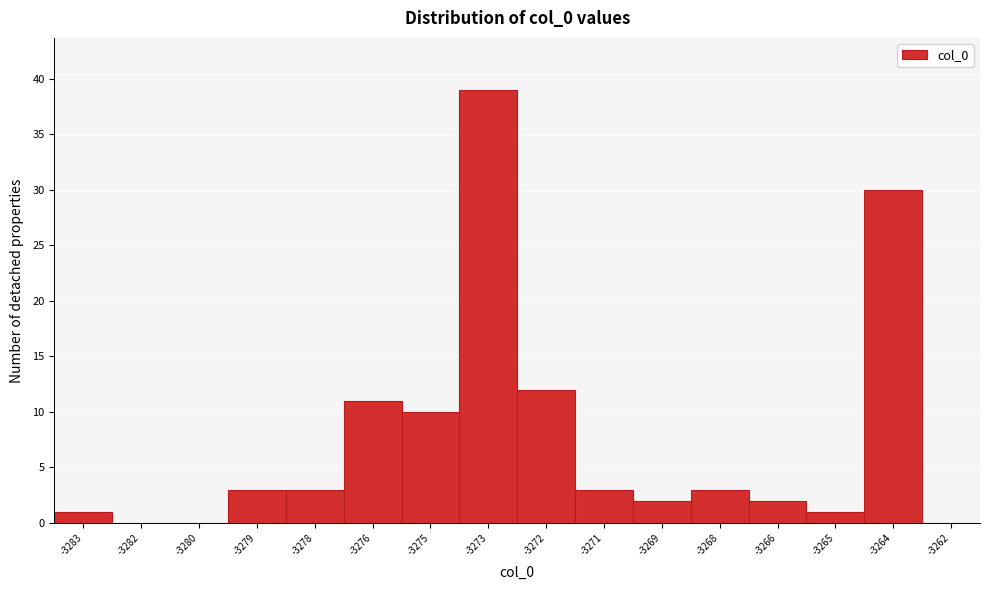

Reading left to right, list all the values displayed in this chart.

-3283=1	-3282=0	-3280=0	-3279=3	-3278=3	-3276=11	-3275=10	-3273=39	-3272=12	-3271=3	-3269=2	-3268=3	-3266=2	-3265=1	-3264=30	-3262=0